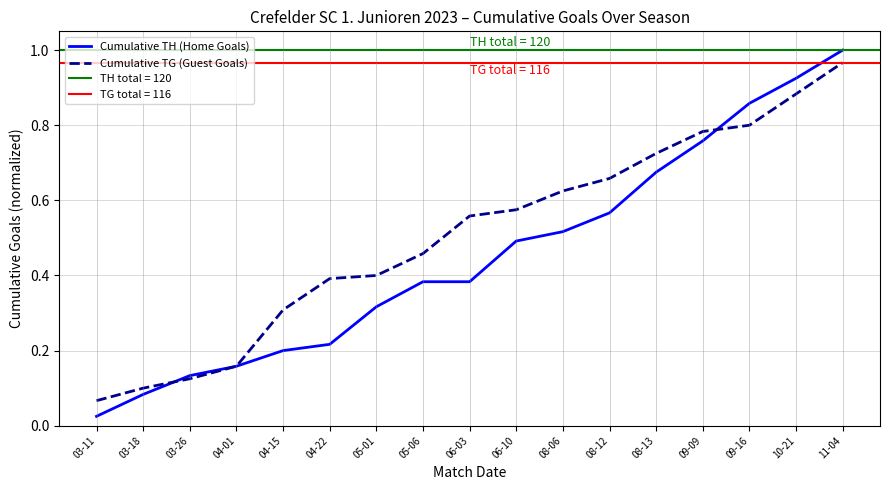

How many lines are shown in the chart?

2